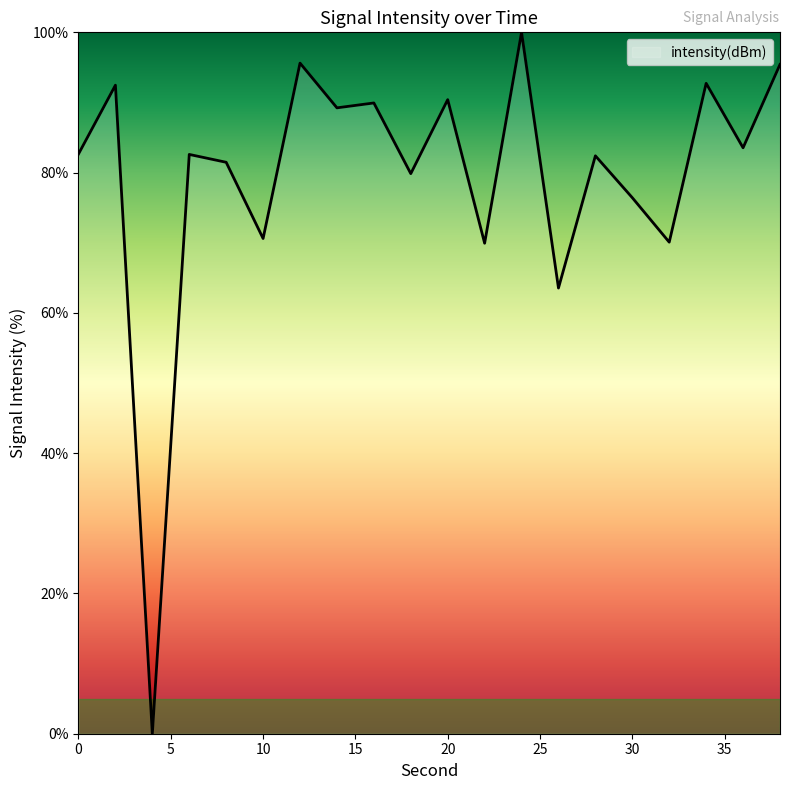

What is the difference between the maximum and minimum values?

100.0